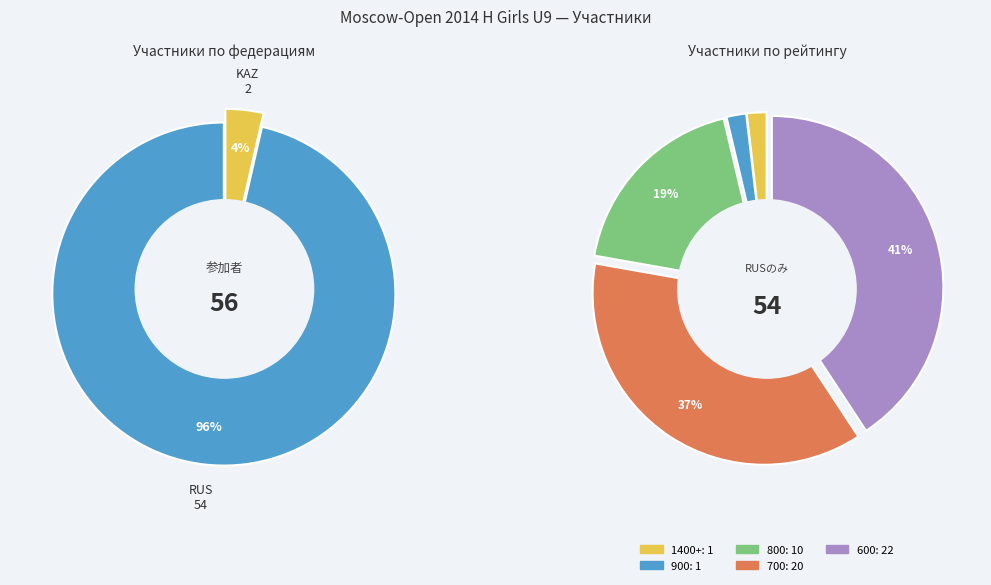

What percentage is the RUS slice, to the nearest percent?

96%